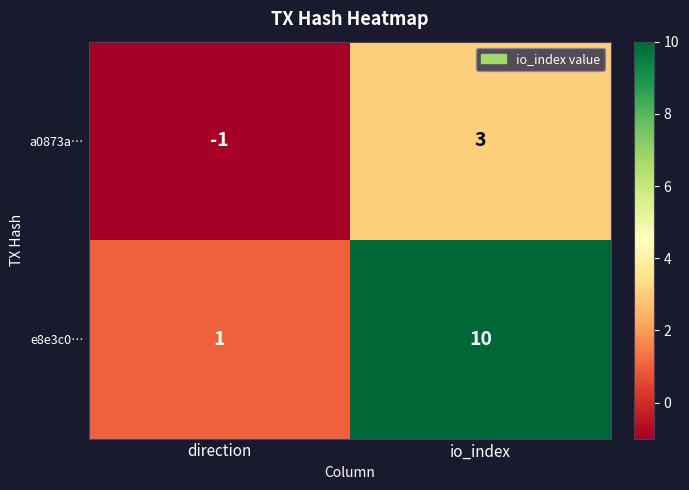

Which series has the widest spread of values?

e8e3c0…